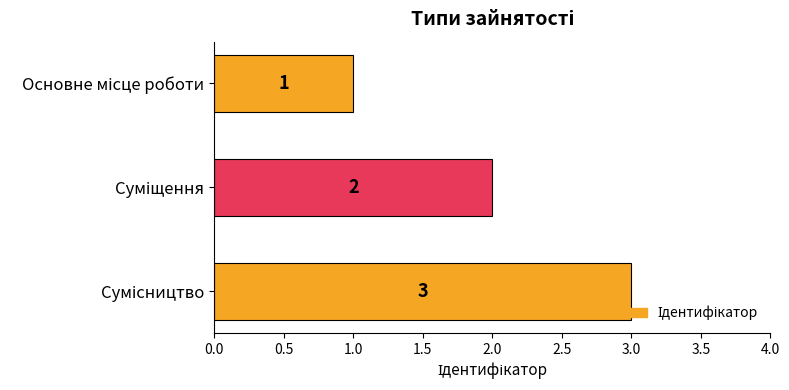

What is the value of the 3rd bar from the top?

3